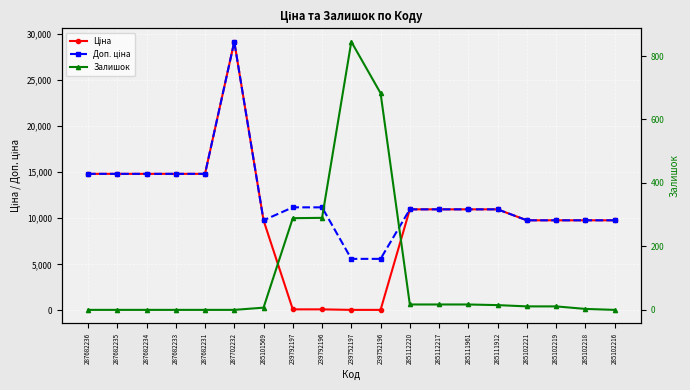

True or false: Залишок has a value of 5.6 at 285111912.

False